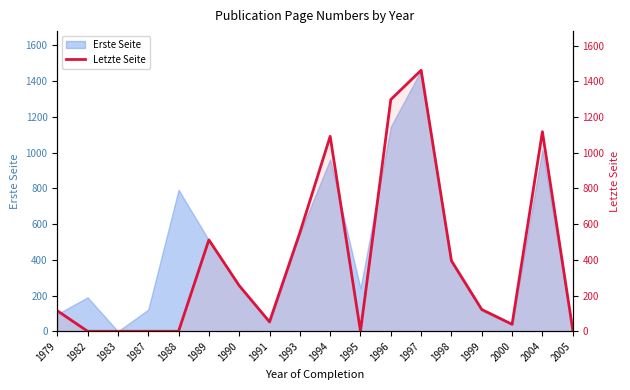

Does the chart have visible grid lines?

No